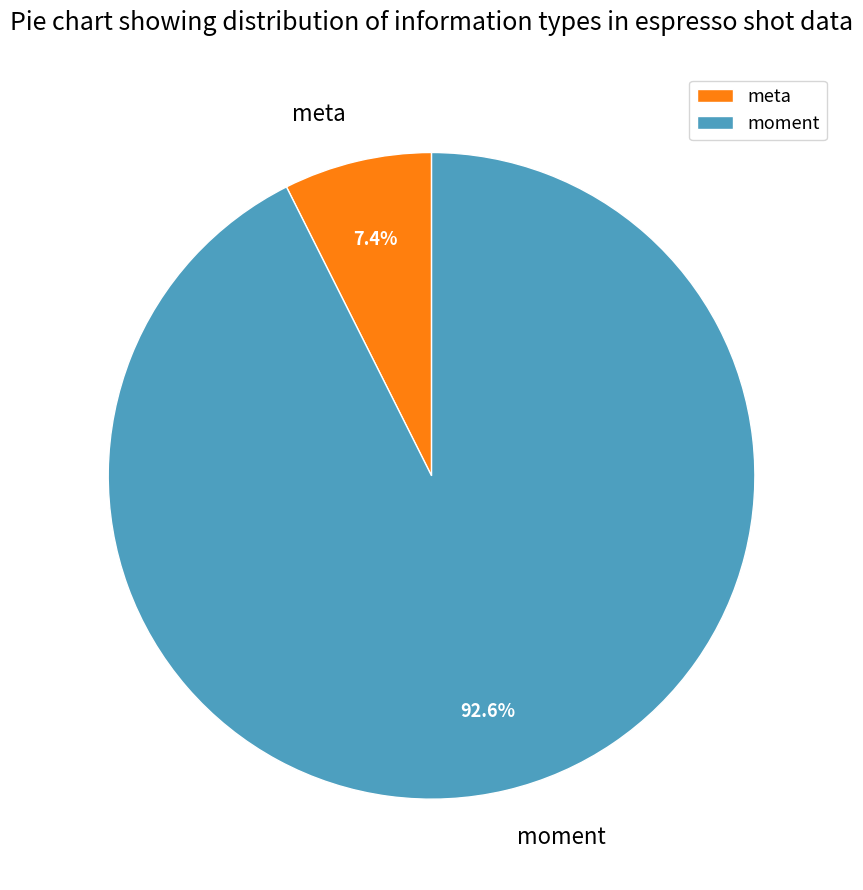

Does moment represent more than half of the total?

Yes